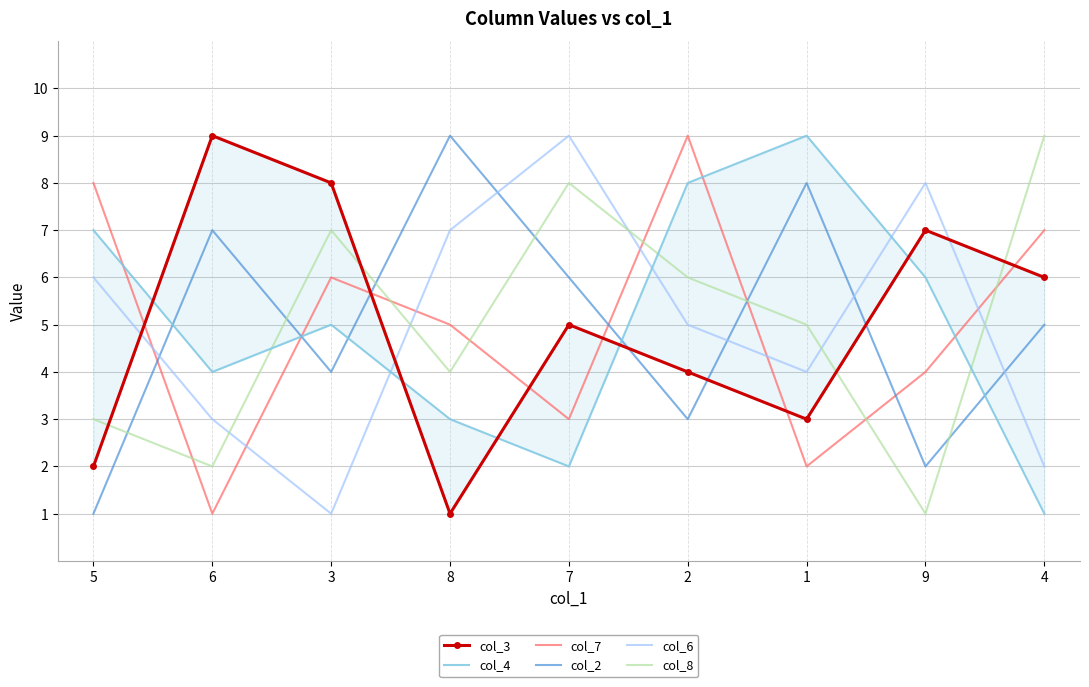

What is the maximum value shown in the chart?

9